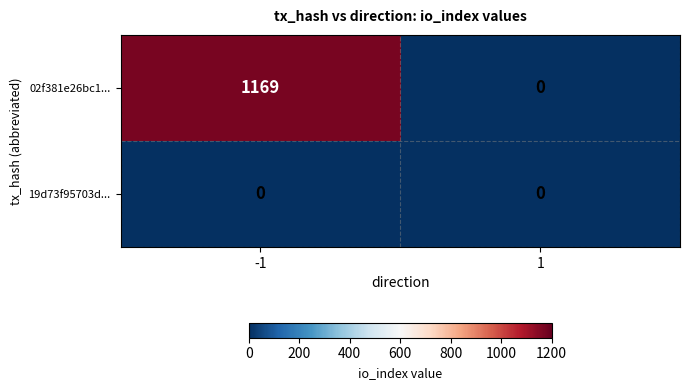

How many distinct data groups are displayed?

2